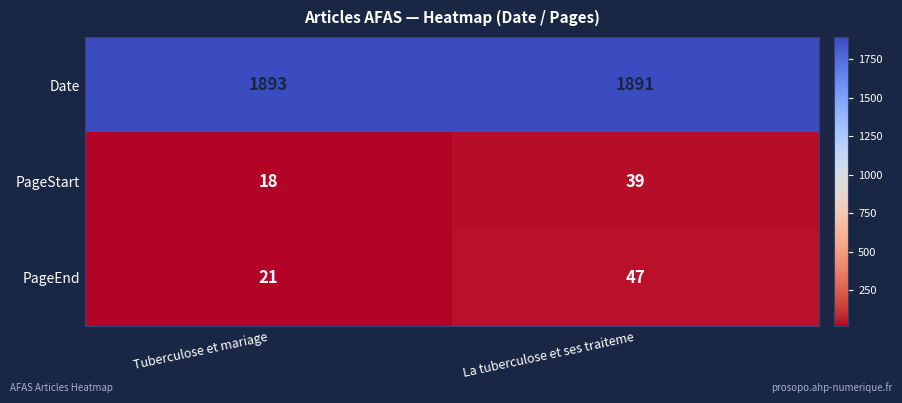

Reading right to left, list all the values displayed in this chart.

Date: 1891	1893
PageStart: 39	18
PageEnd: 47	21